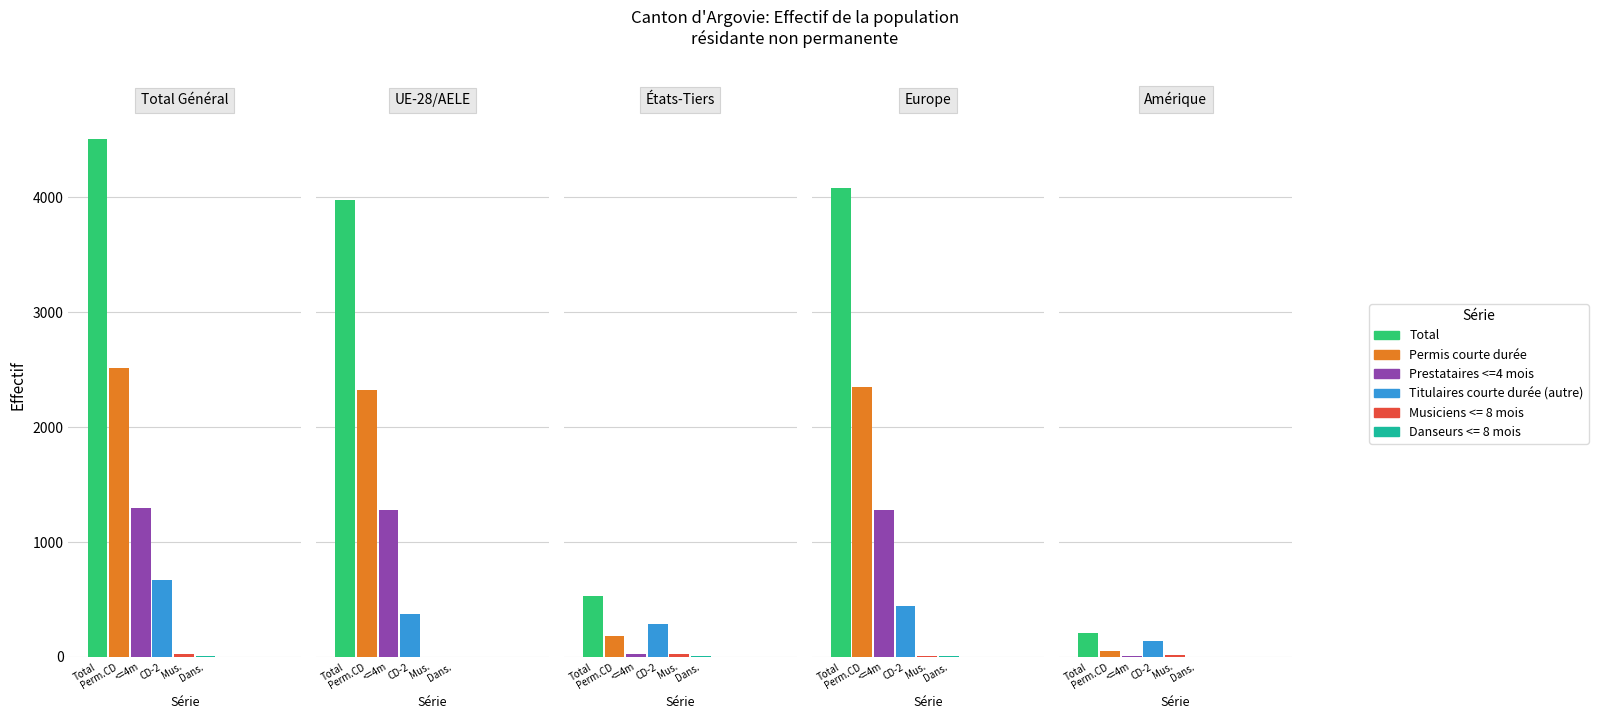

At which category does the chart reach its minimum across all series?

UE-28/AELE